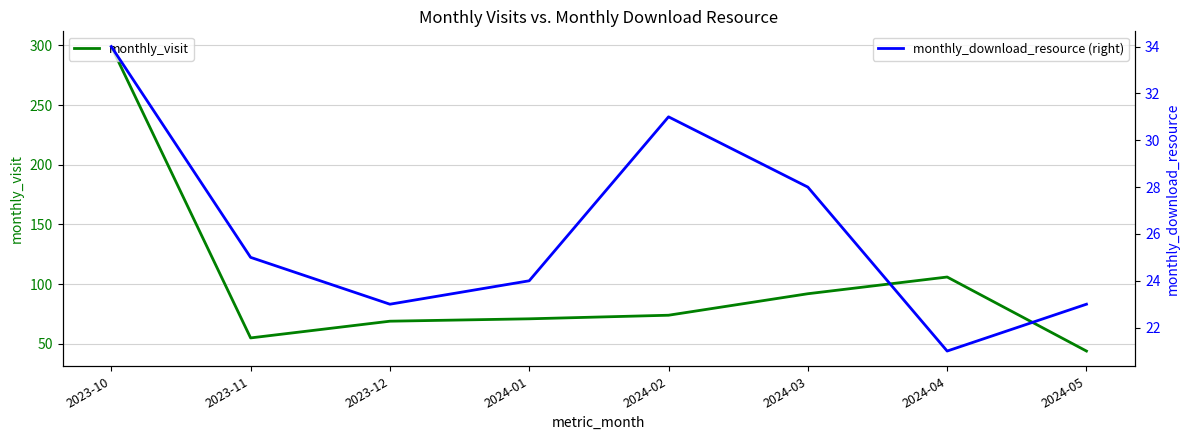

The value of monthly_download_resource (right) at 2024-04 is 21. True or false?

True